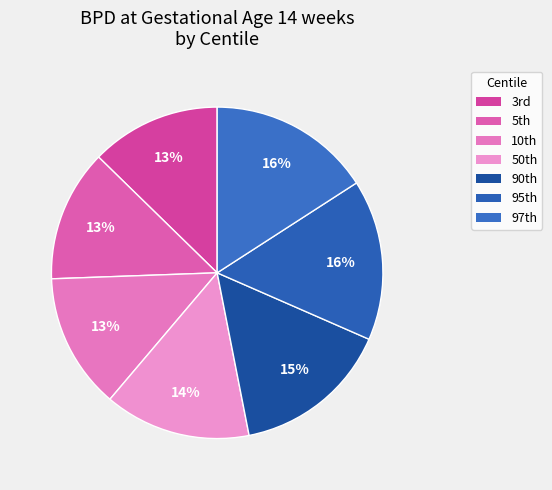

To the nearest percent, what is the average slice percentage?

14%